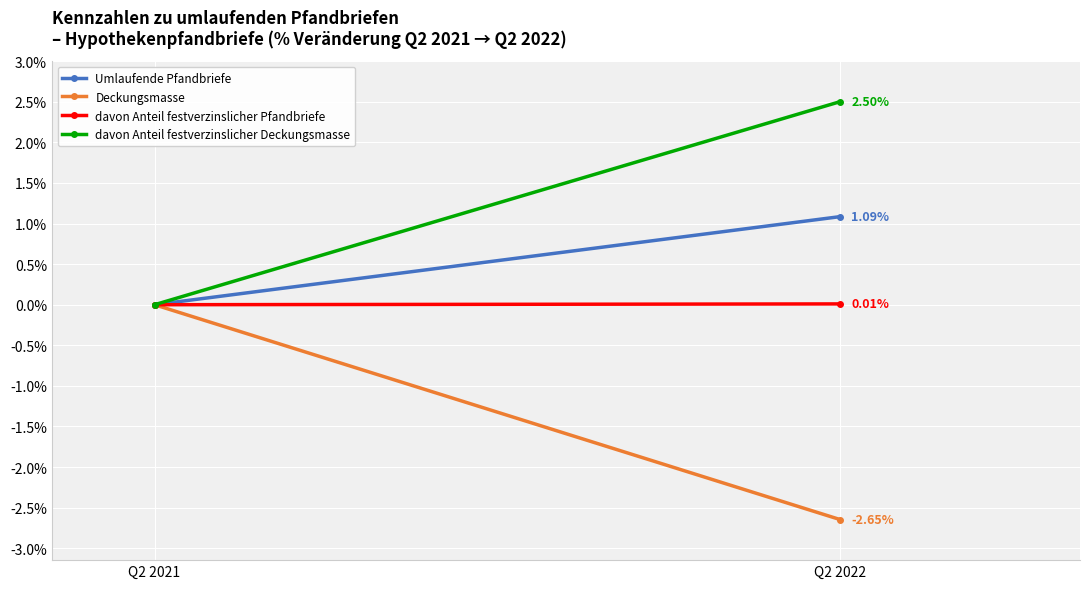

The davon Anteil festverzinslicher Pfandbriefe series shows 0.0 at Q2 2022. True or false?

False